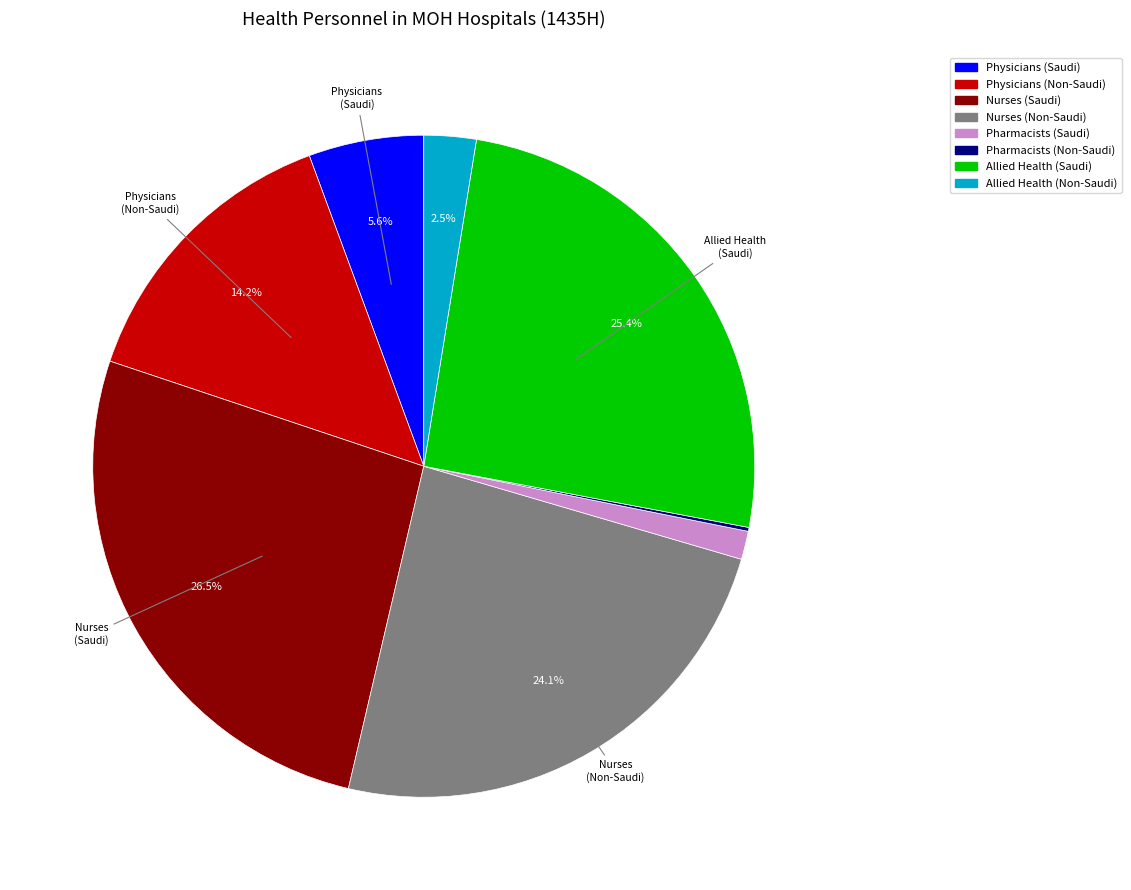

Is there any slice that represents more than half of the pie?

No